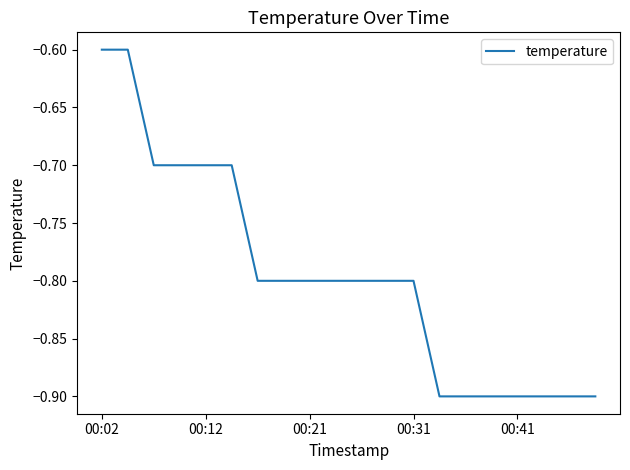

What is the difference between the maximum and minimum values?

0.3